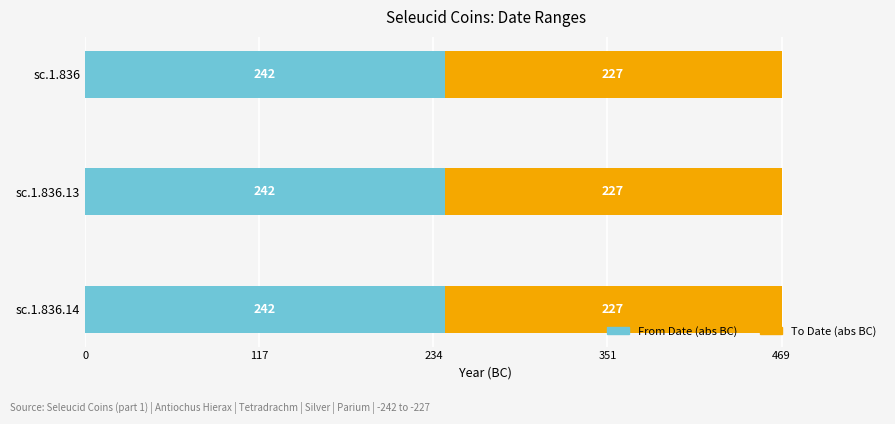

What is the total value across all series at sc.1.836?

469